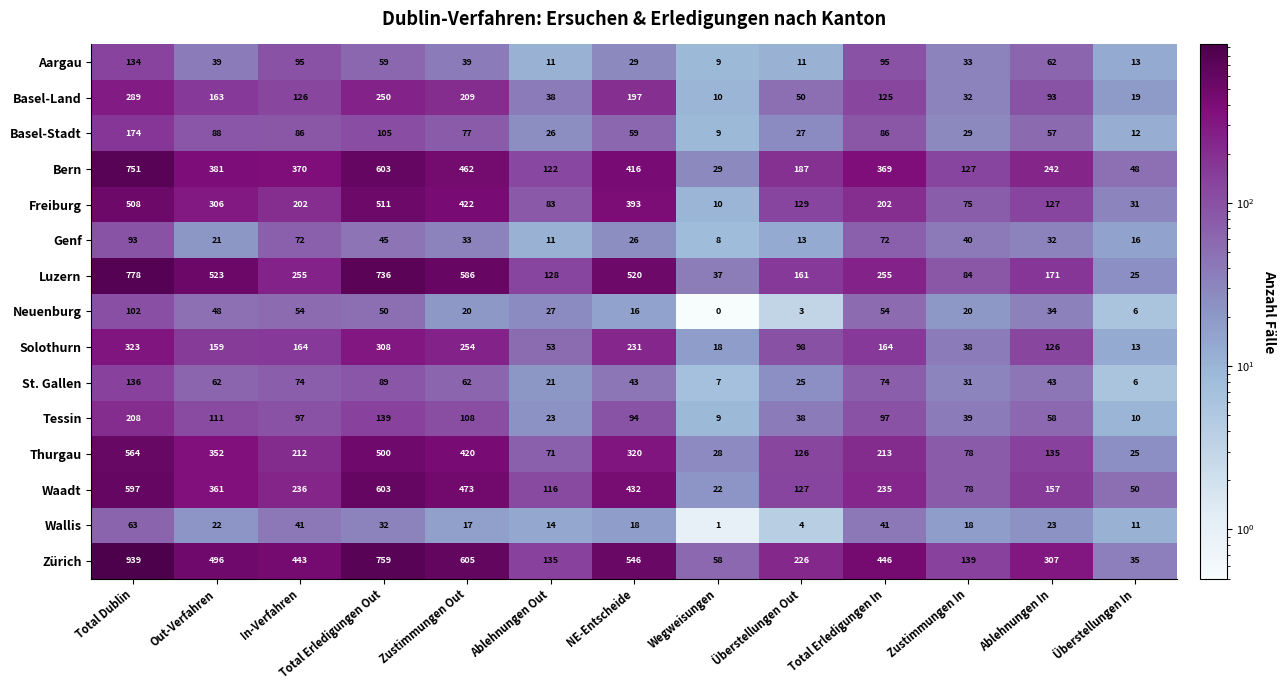

What is the difference between the Genf values at Zustimmungen Out and Total Dublin?

60